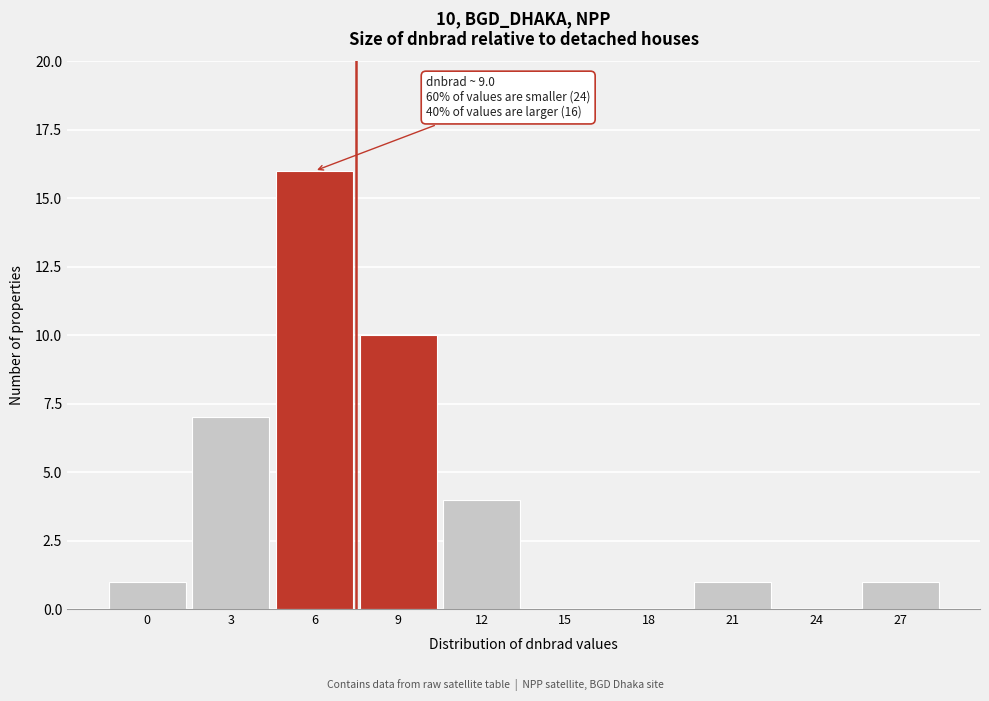

Reading left to right, transcribe all the data shown in this chart.

0=1	3=7	6=16	9=10	12=4	15=0	18=0	21=1	24=0	27=1